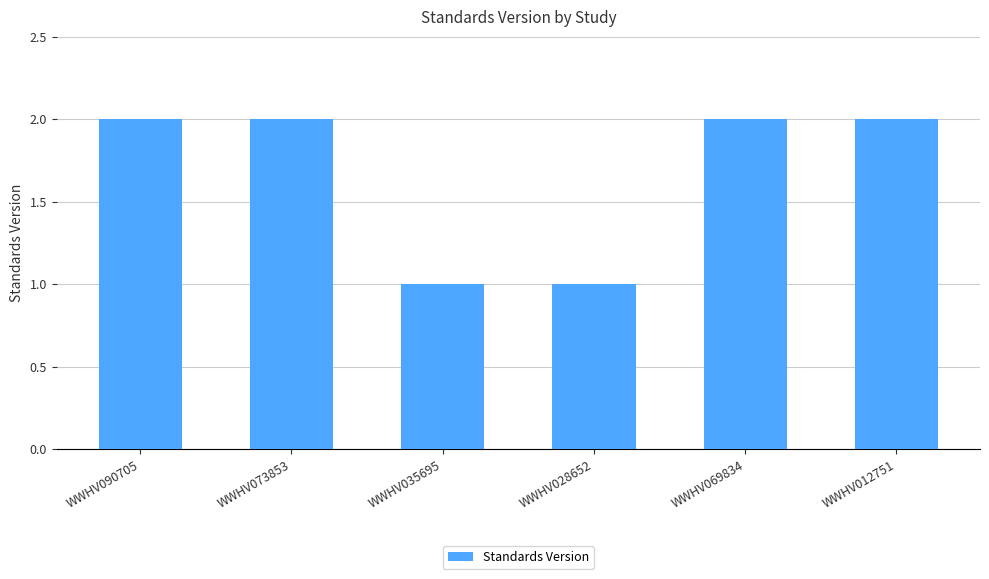

What is the difference between the maximum and minimum values?

1